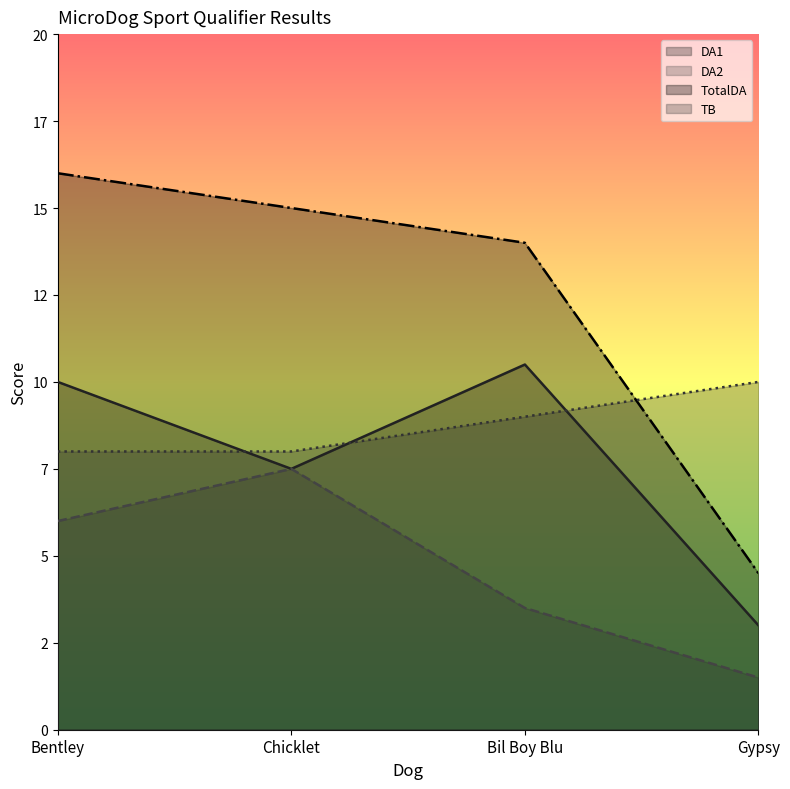

At which label is TotalDA closest to 10?

Bil Boy Blu